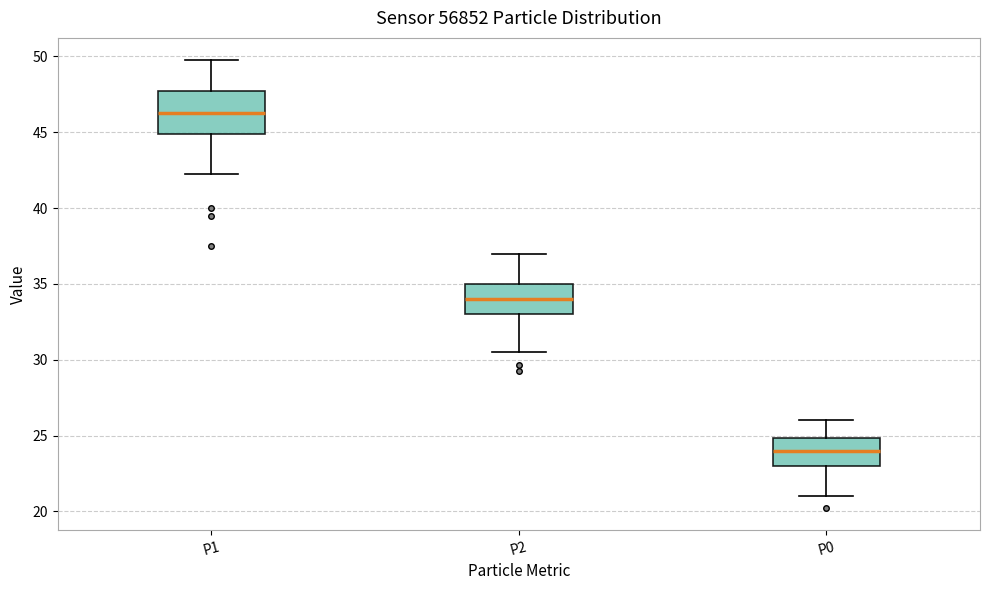

Where is the upper edge of the box for P2 on the y-axis? The values are not printed on the chart, so give them approximately, as read against the axis.

35.0